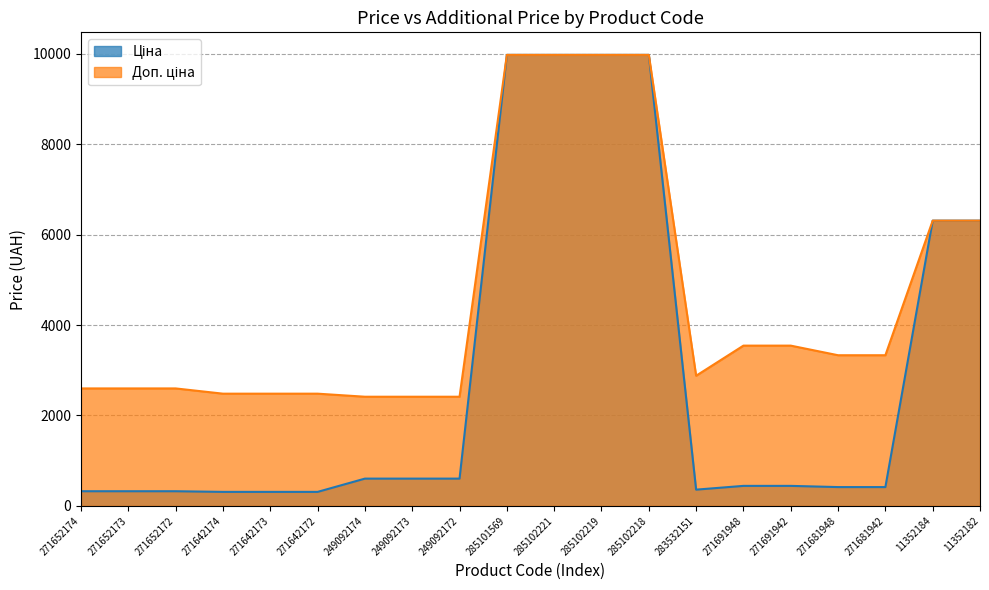

What is the label of the 1st point from the right?

11352182